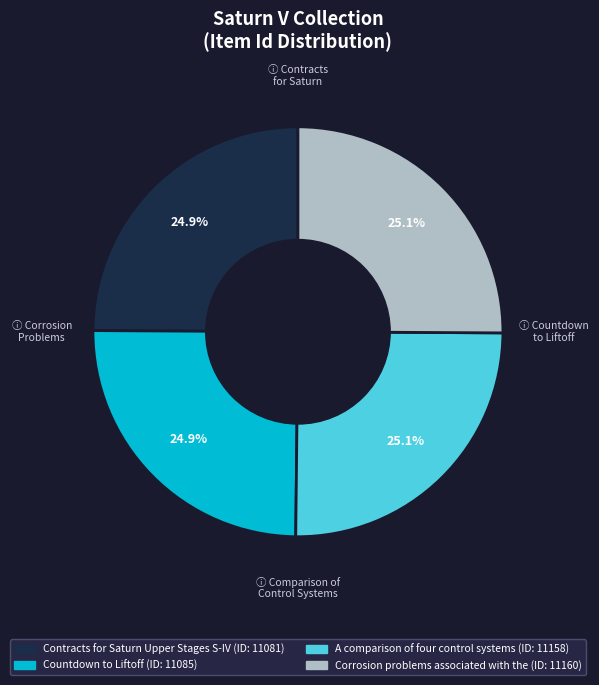

What is the ratio of the value at Countdown to Liftoff to the value at Contracts for Saturn Upper Stages S-IV?

1.0